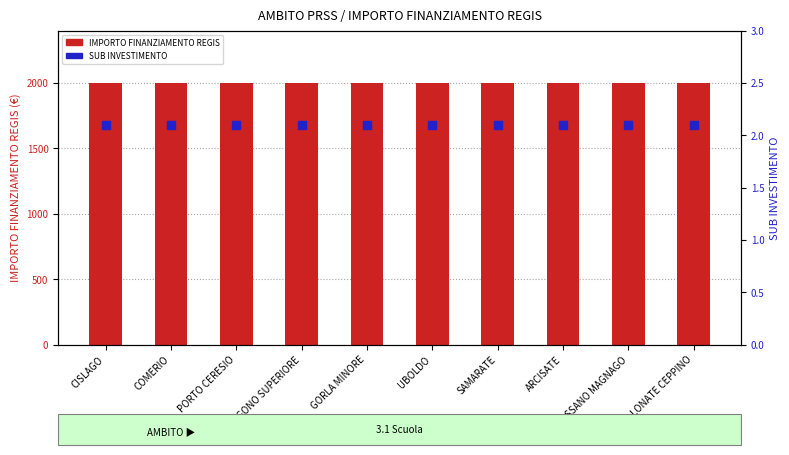

Which series has the largest total across all categories?

IMPORTO FINANZIAMENTO REGIS